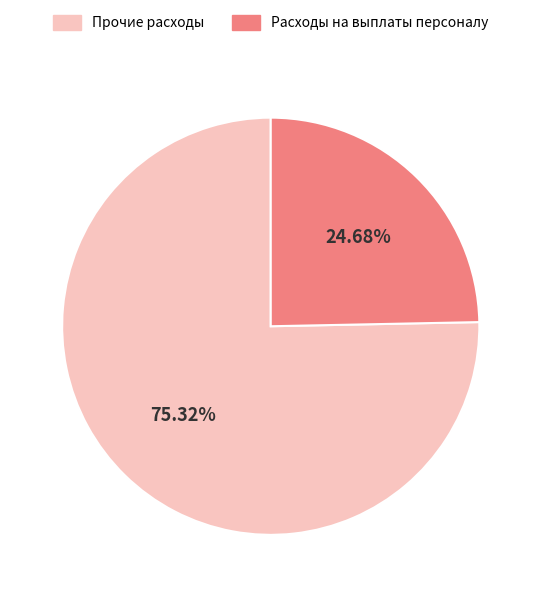

Rank the categories by value from lowest to highest.

Расходы на выплаты персоналу, Прочие расходы